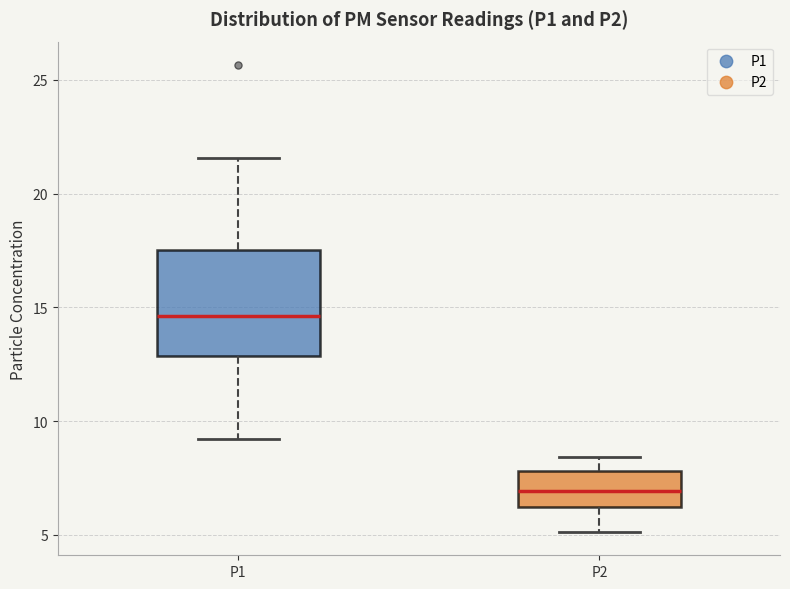

Which box's median line is the lowest?

P2